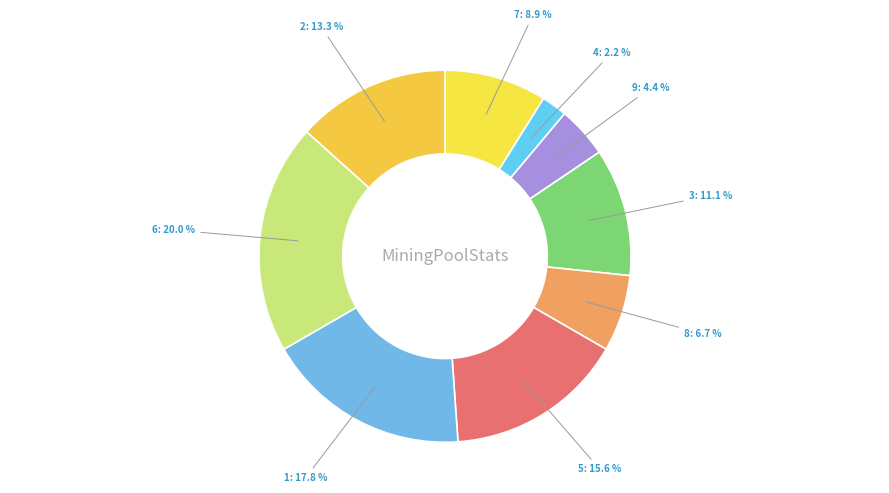

Count the number of slices in the pie.

9